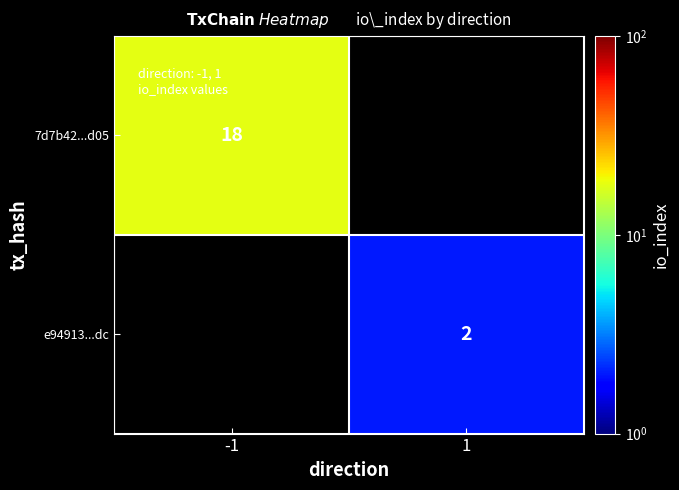

The 7d7b42...d05 series shows 18 at -1. True or false?

True